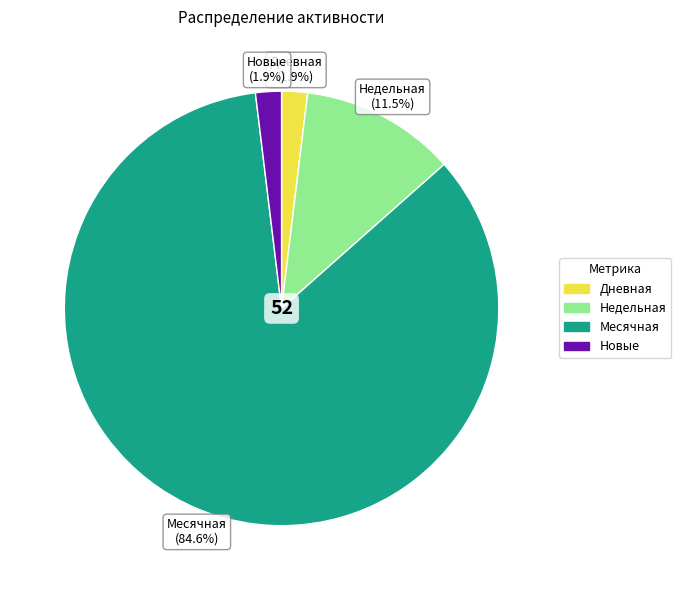

How many segments does this pie chart have?

4